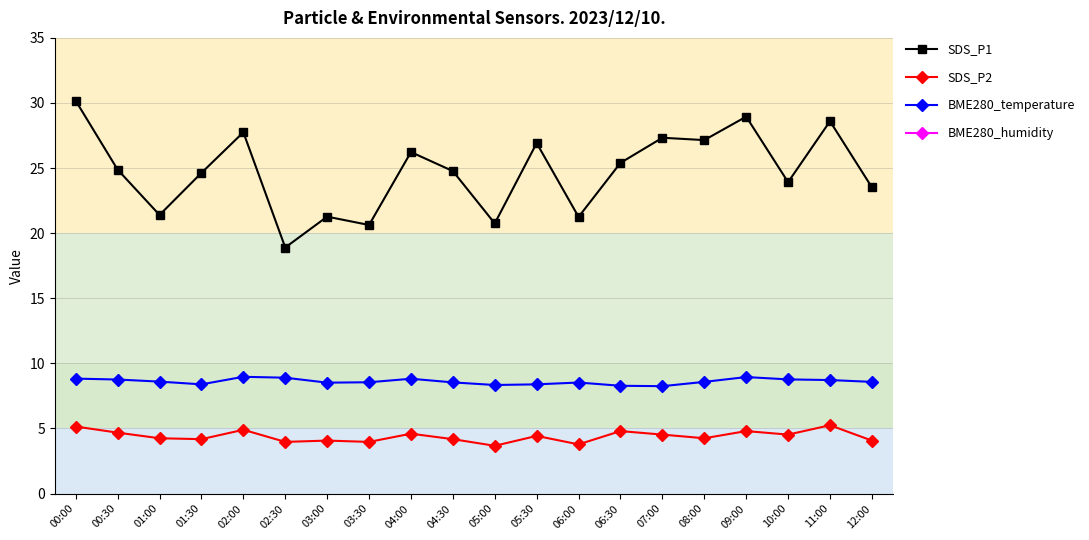

True or false: SDS_P1 and BME280_humidity cross at least once.

False